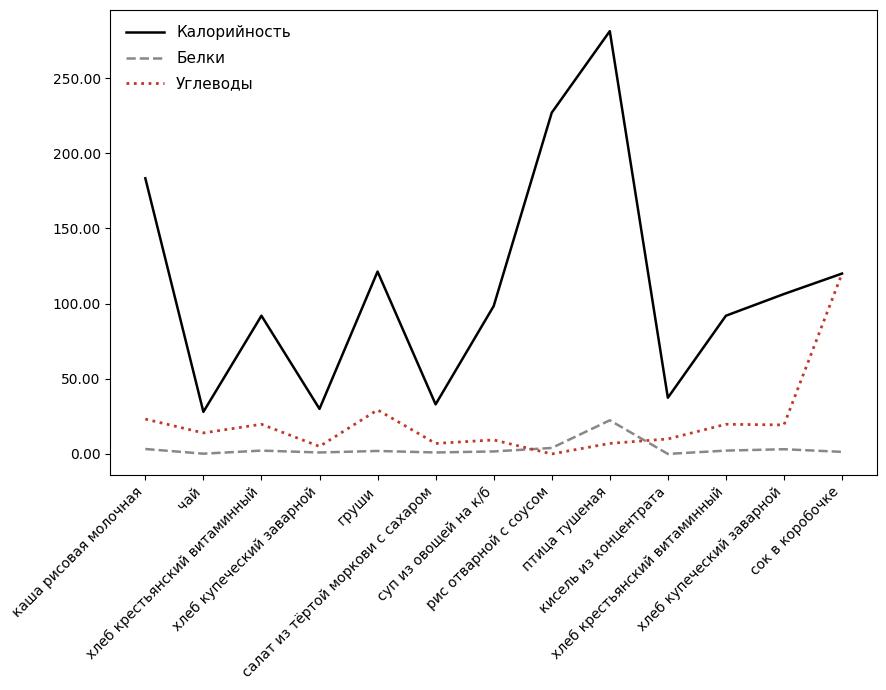

Which series has the widest spread of values?

Калорийность